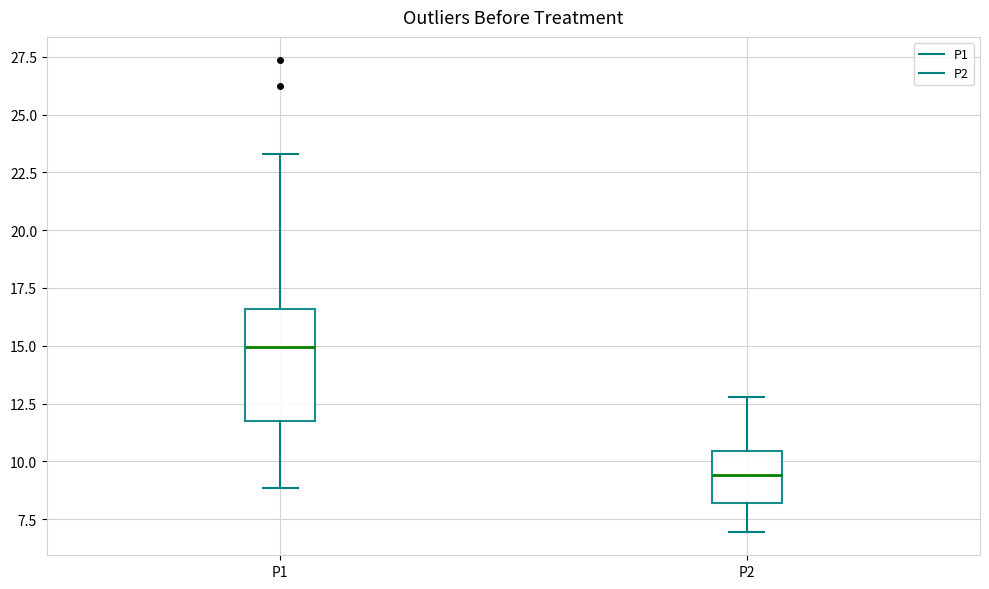

Reading left to right, read every box against the y-axis: the position of its median line, the range the box covers, and the ends of its whiskers. The values are not printed on the chart, so give them approximately, as read against the axis.

P1: median 15.0, box 12.0 to 16.5, whiskers 9.0 to 23.5
P2: median 9.5, box 8.0 to 10.5, whiskers 7.0 to 13.0